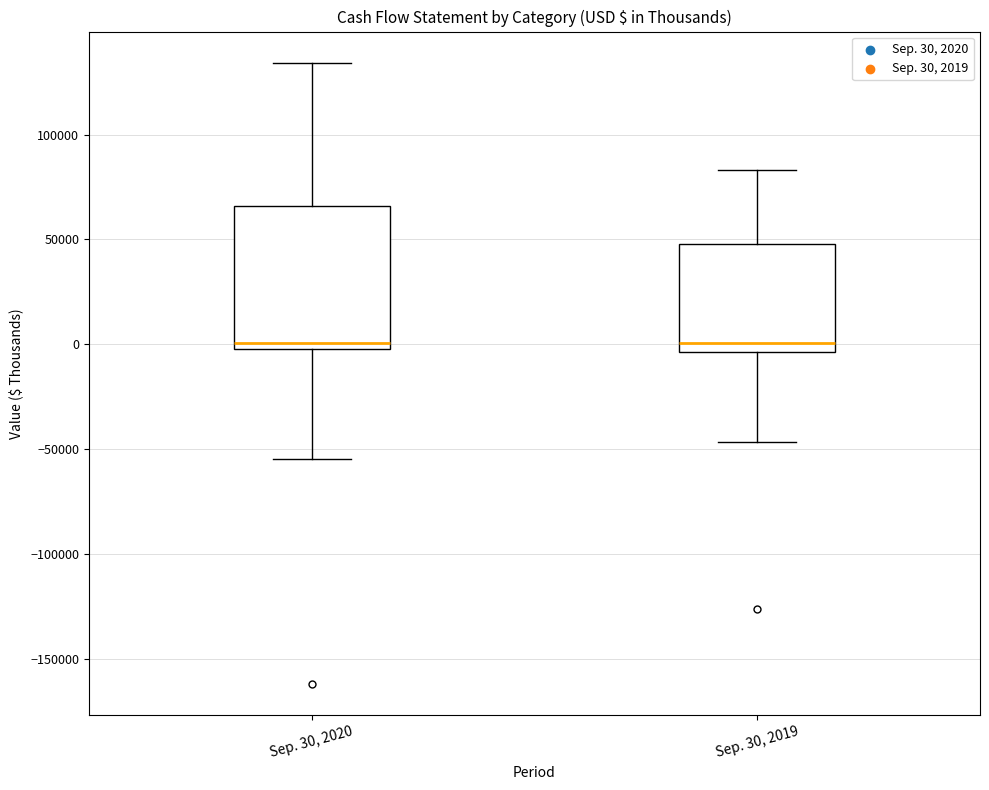

Reading left to right, read every box against the y-axis: the position of its median line, the range the box covers, and the ends of its whiskers. The values are not printed on the chart, so give them approximately, as read against the axis.

Sep. 30, 2020: median 0, box -5000 to 65000, whiskers -55000 to 135000
Sep. 30, 2019: median 0, box -5000 to 50000, whiskers -45000 to 85000